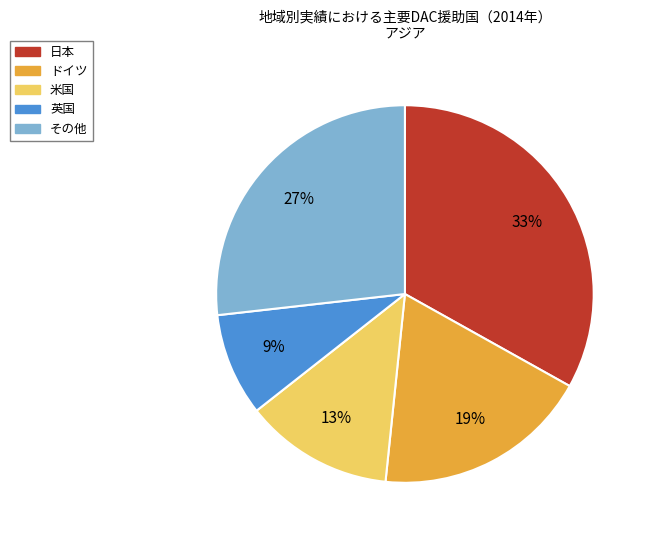

Combined, do 英国 and 米国 account for over 50%?

No